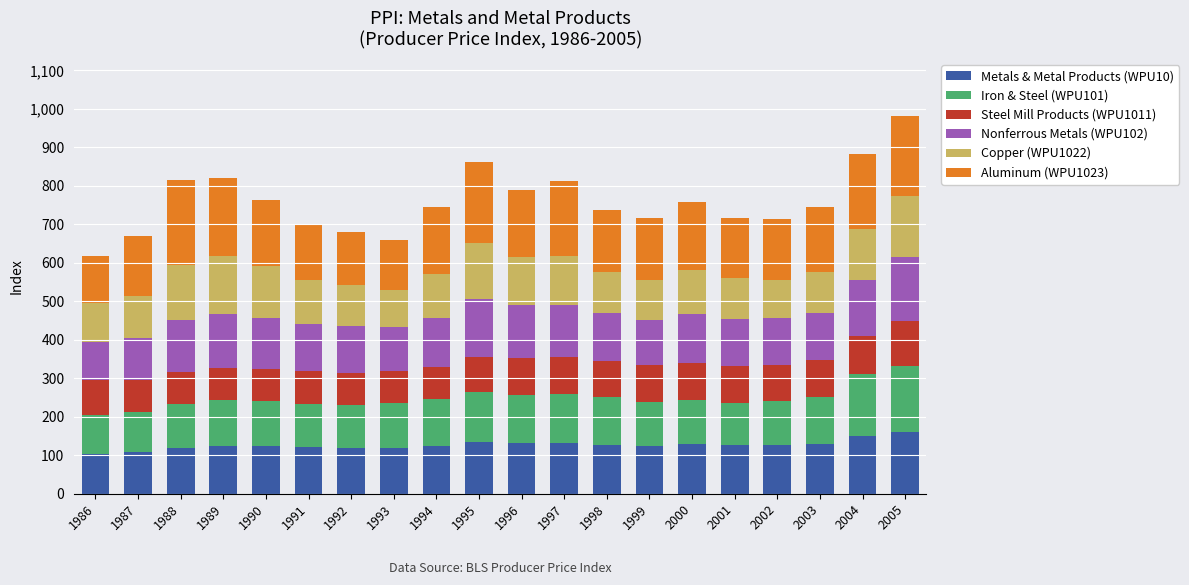

The Metals & Metal Products (WPU10) series shows 134.5 at 1995. True or false?

True